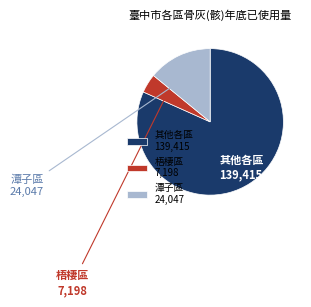

Do 其他各區 and 潭子區 together represent more than half of the pie?

Yes